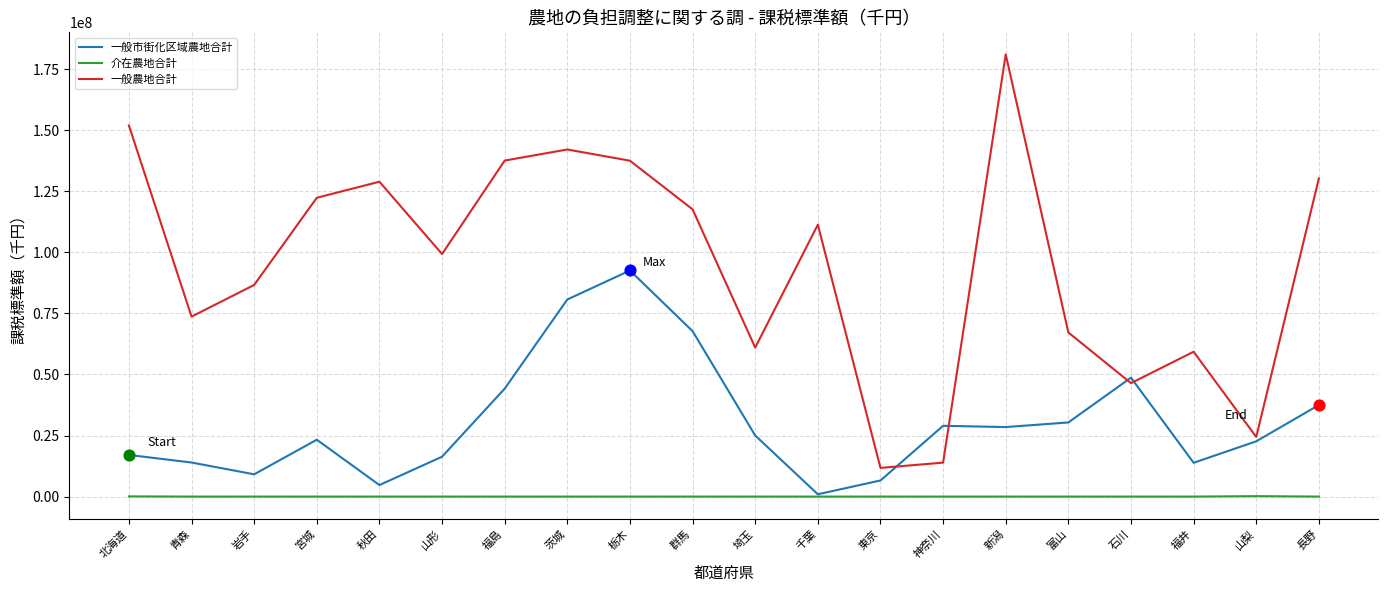

Which series has the widest spread of values?

一般農地合計